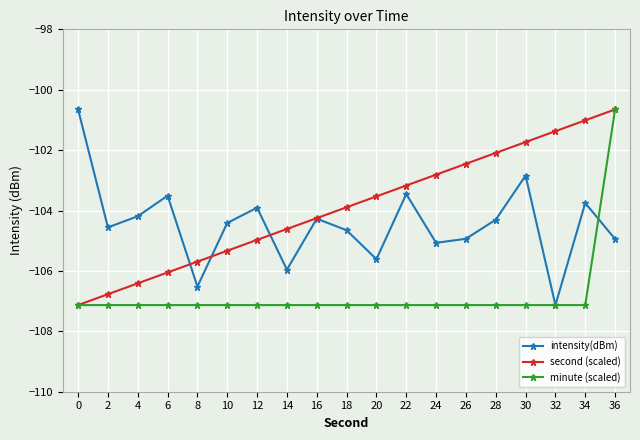

Is this an area chart (filled region under the line)?

No